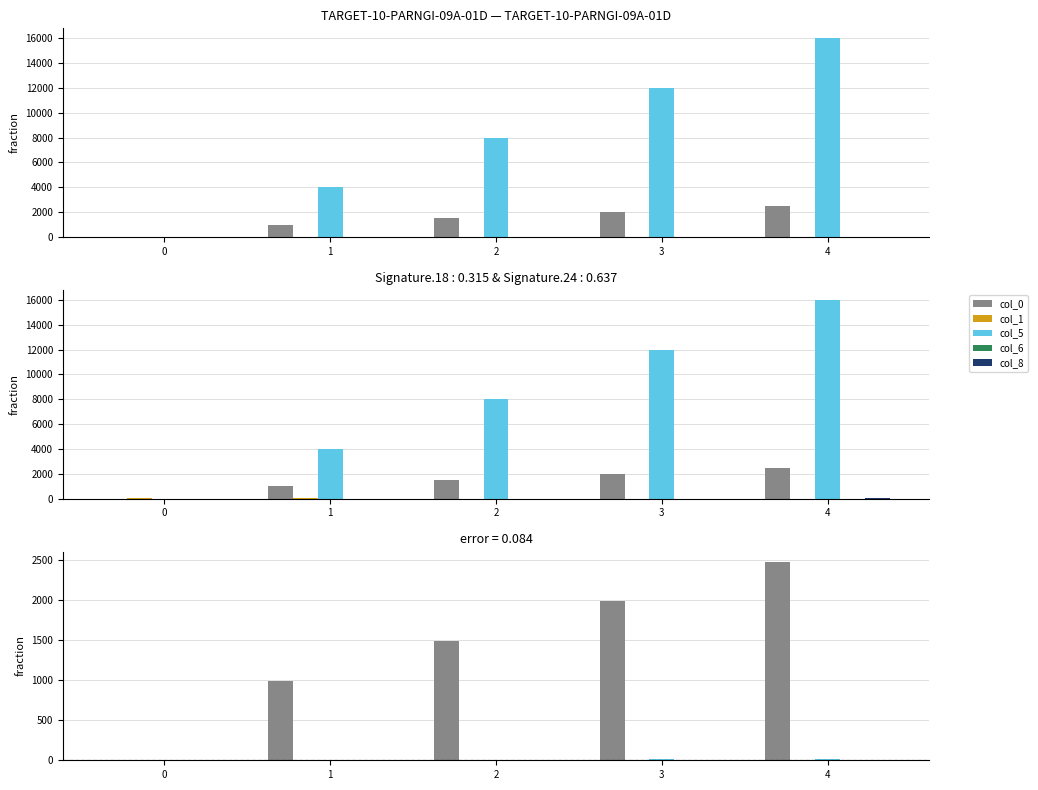

The value of col_6 at 2 is 4.6. True or false?

False